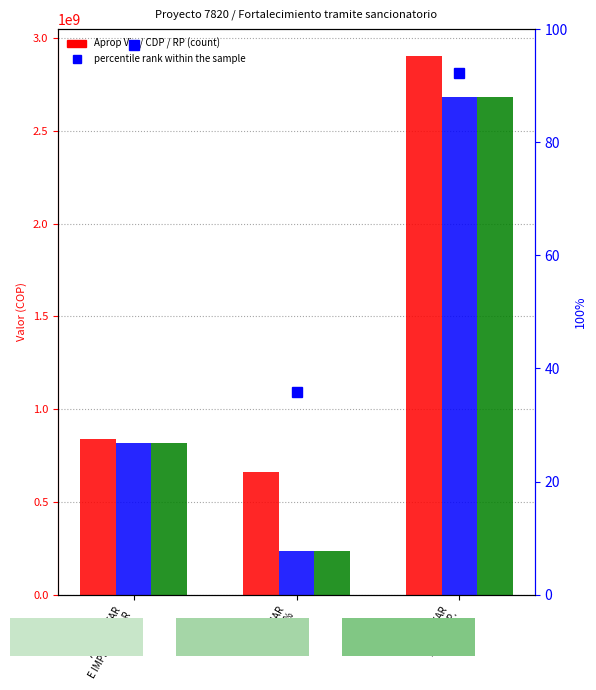

List the series in order of their peak value, lowest first.

percentile rank within the sample, CDP, RP Acum, Aprop Vig